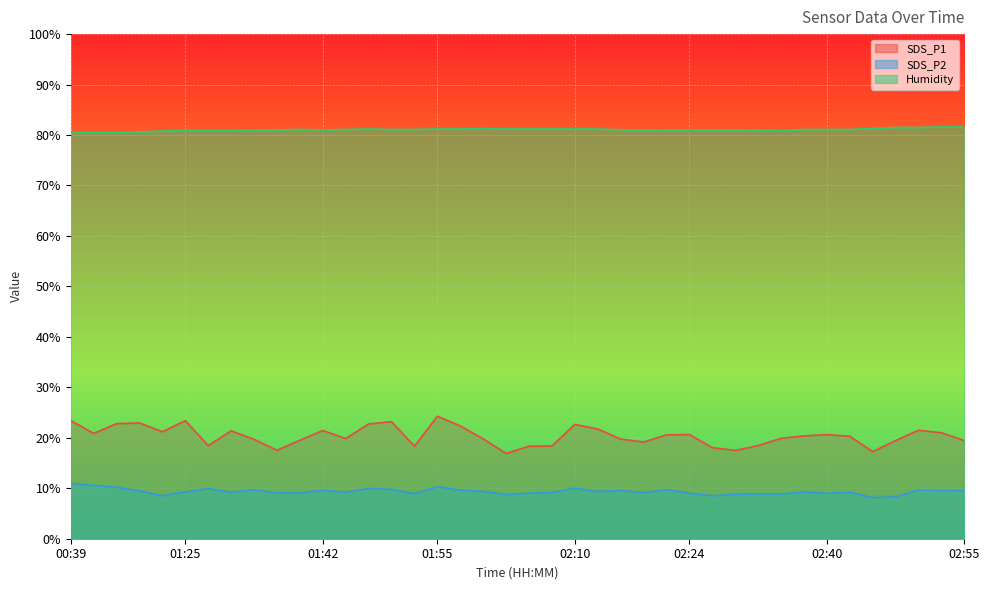

What is the maximum value for Humidity?

81.6